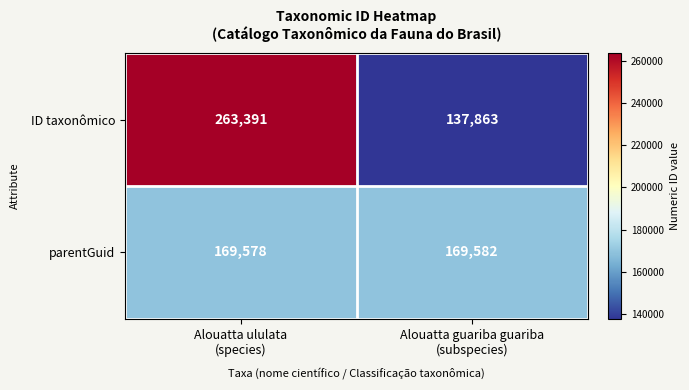

Rank the series by their maximum value, from highest to lowest.

ID taxonômico, parentGuid